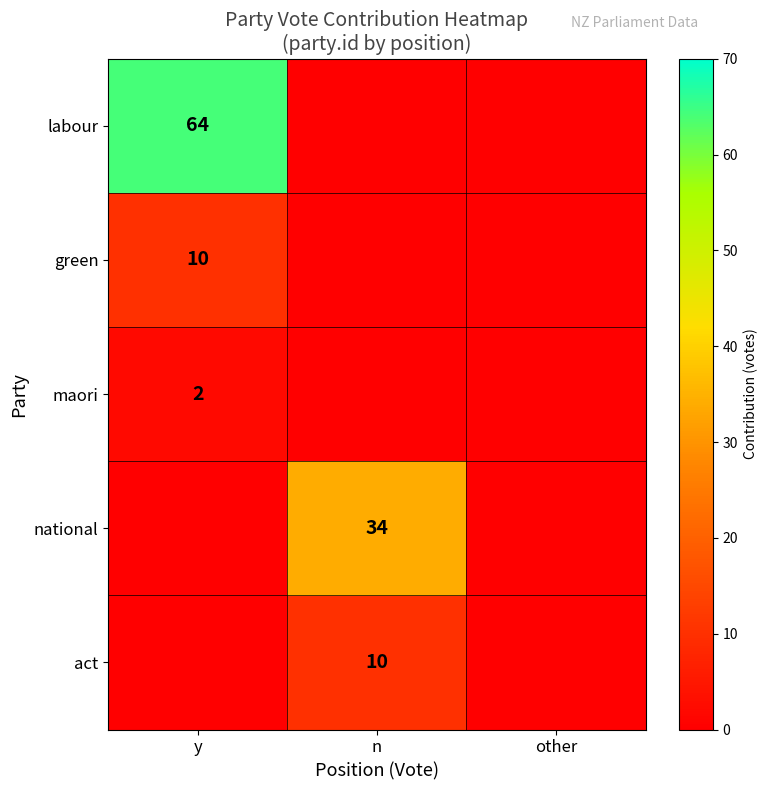

The value of act at n is 14. True or false?

False